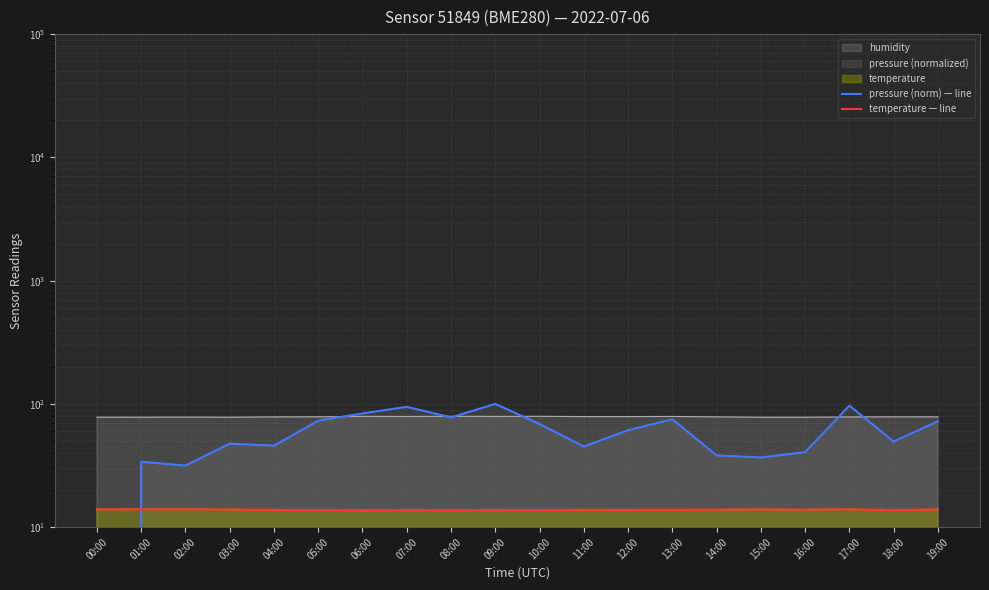

True or false: temperature — line and pressure (norm) — line cross at least once.

True